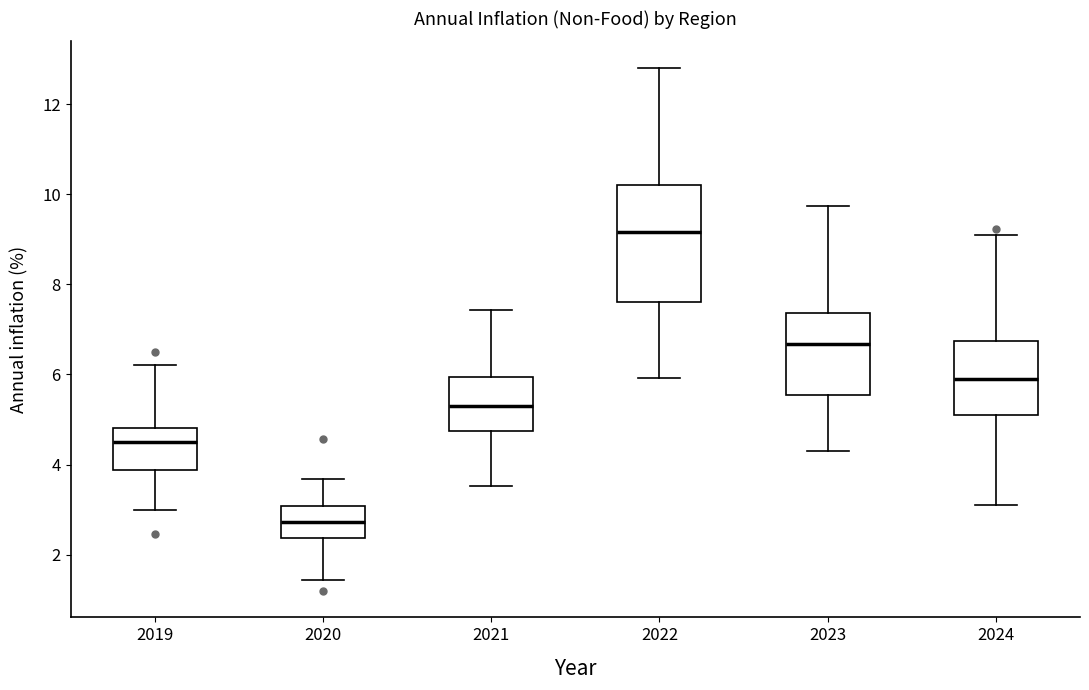

Which box's median line is the highest?

2022